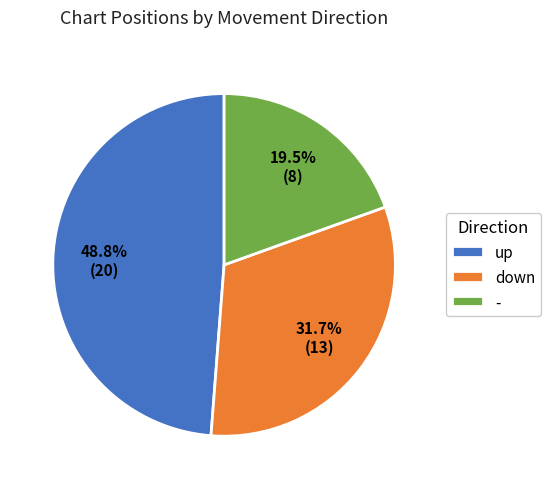

How many segments does this pie chart have?

3